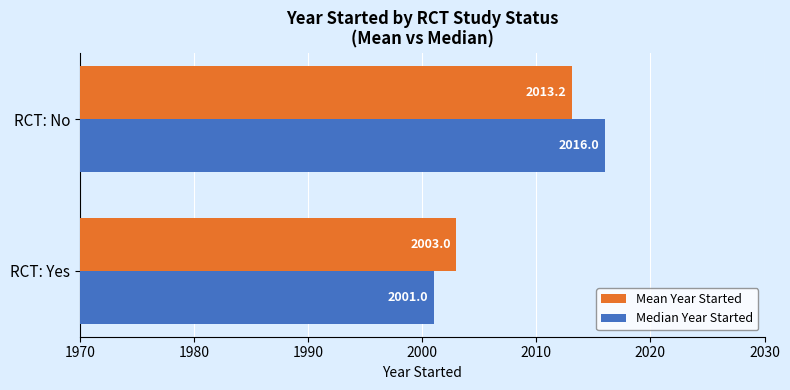

Where is Median Year Started nearest to the value 2008?

RCT: Yes